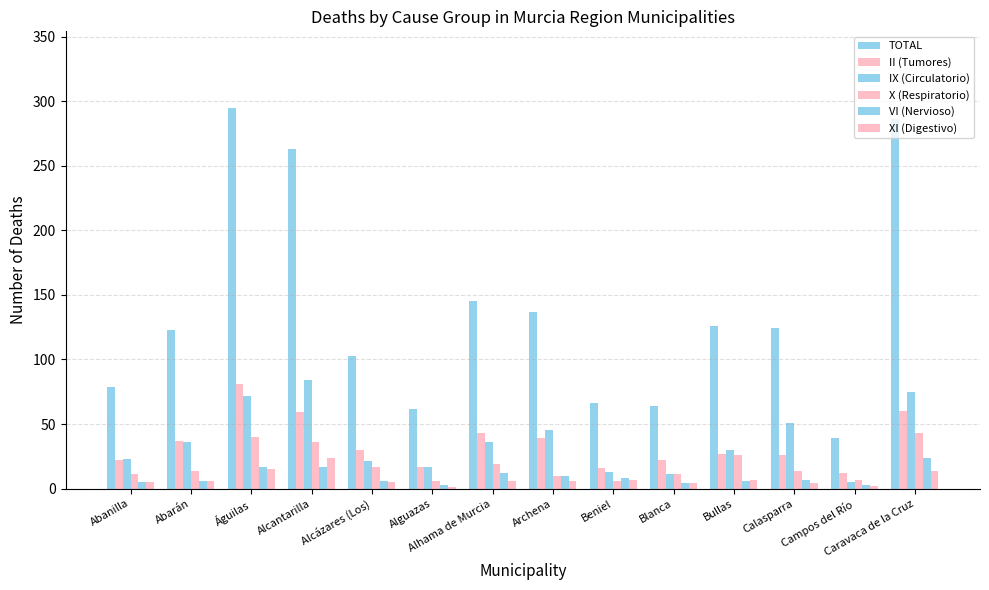

How many categories are shown in the chart?

14